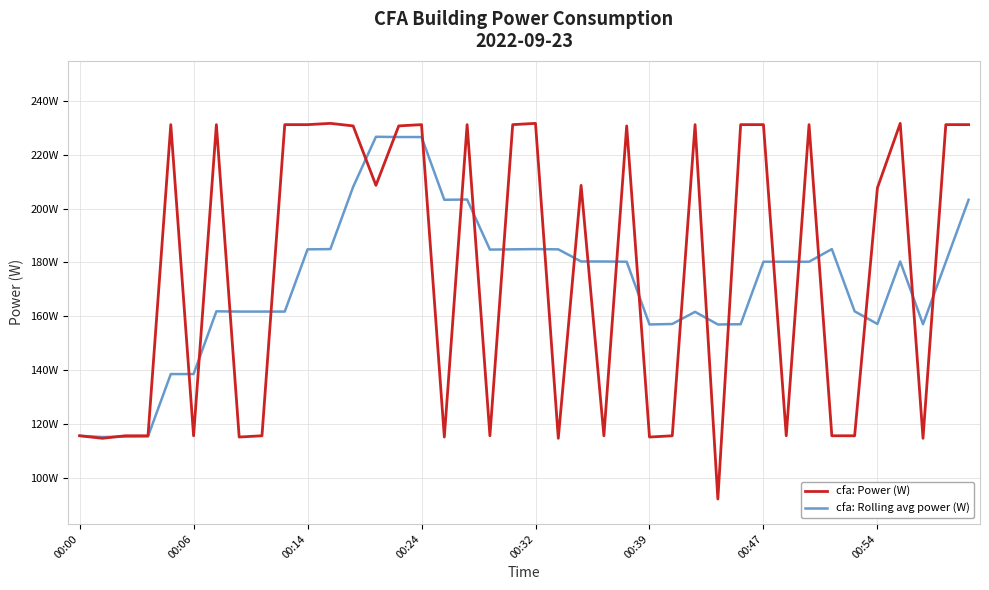

What is the maximum value shown in the chart?

231.6